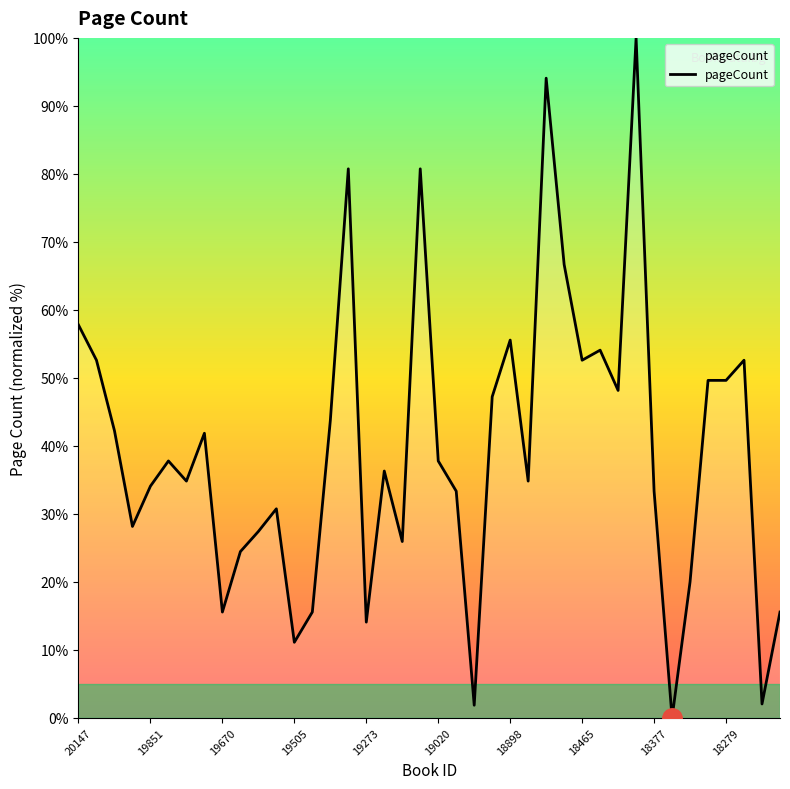

How many lines are shown in the chart?

1